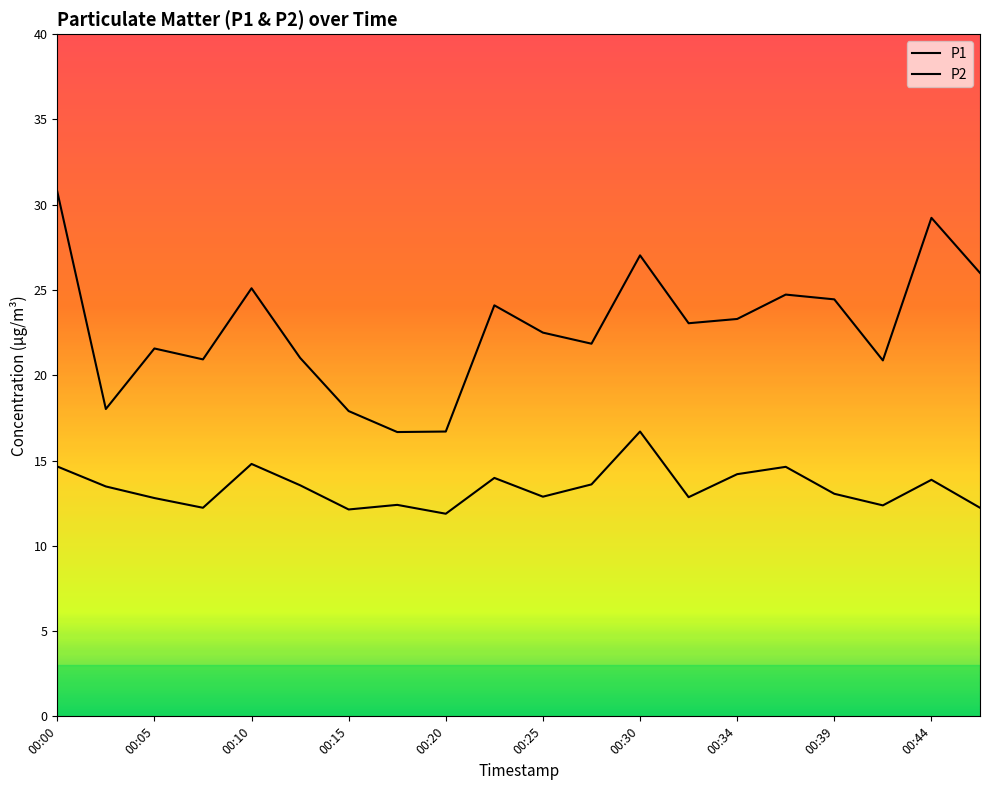

Is this an area chart (filled region under the line)?

No